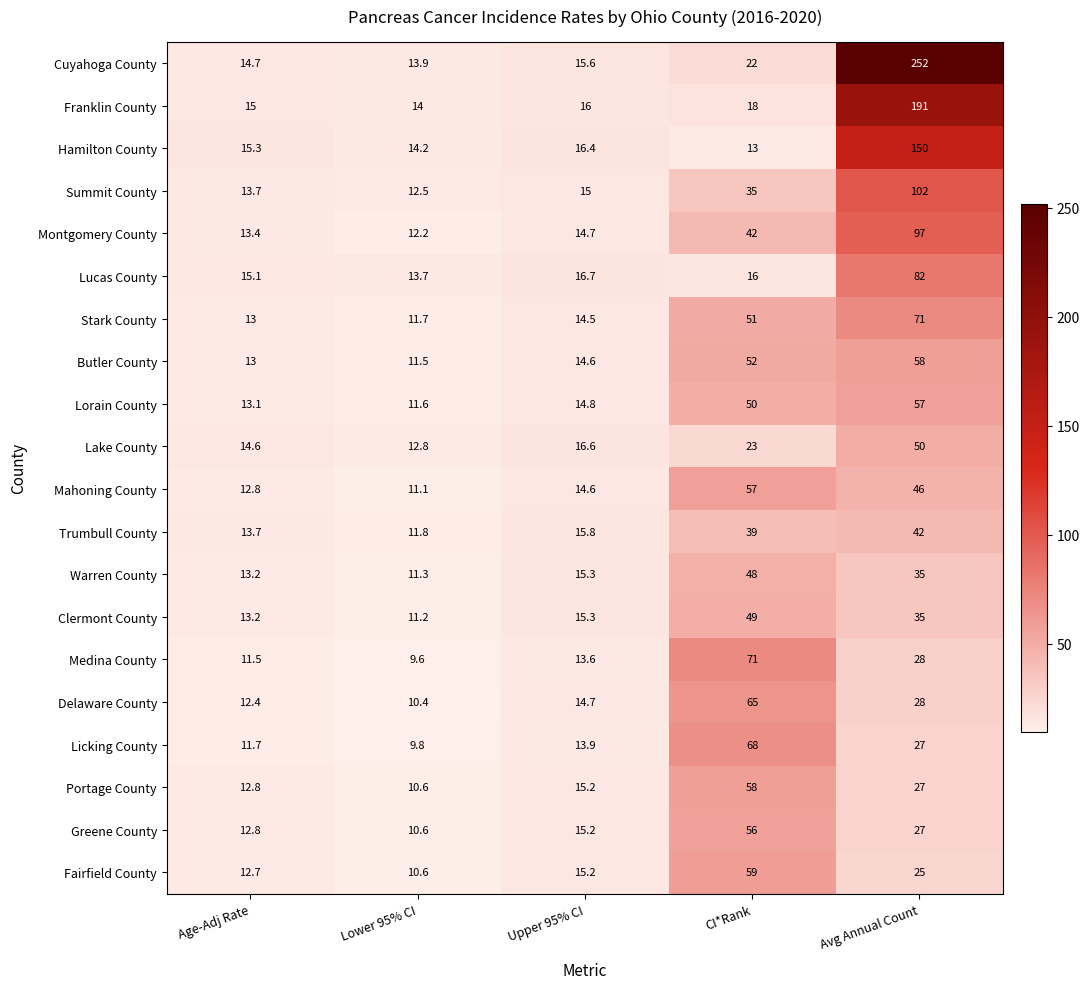

Which series has the widest spread of values?

Cuyahoga County